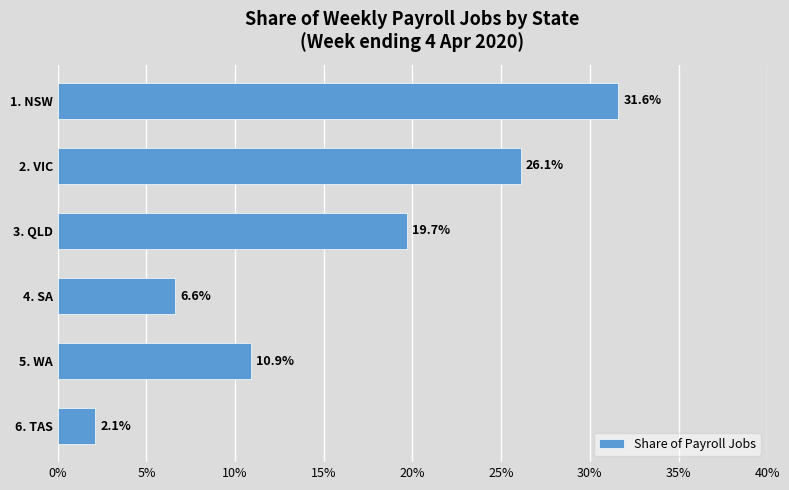

What is the greatest value displayed?

0.3